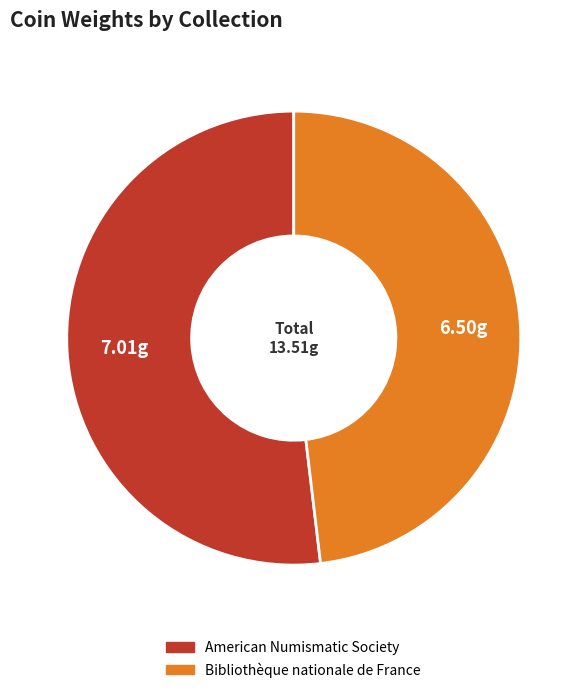

Rank the categories by value from lowest to highest.

Bibliothèque nationale de France, American Numismatic Society